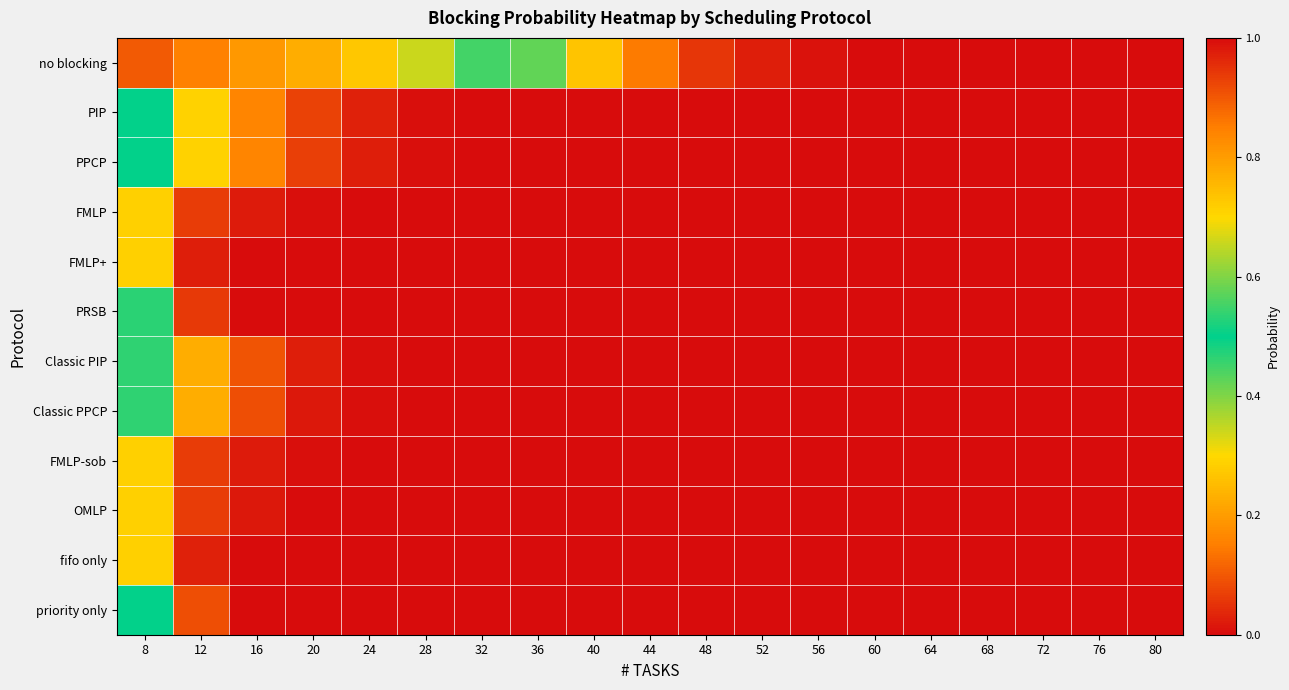

Rank the series by their maximum value, from lowest to highest.

FMLP, FMLP+, FMLP-sob, OMLP, fifo only, Classic PIP, Classic PPCP, PRSB, PIP, PPCP, priority only, no blocking